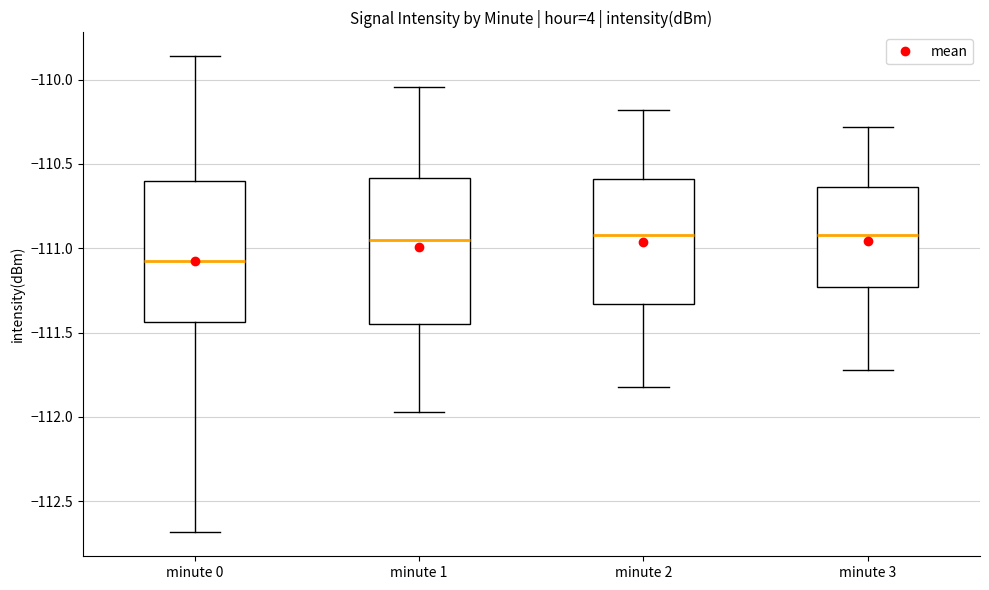

Which box's median line is the lowest?

minute 0